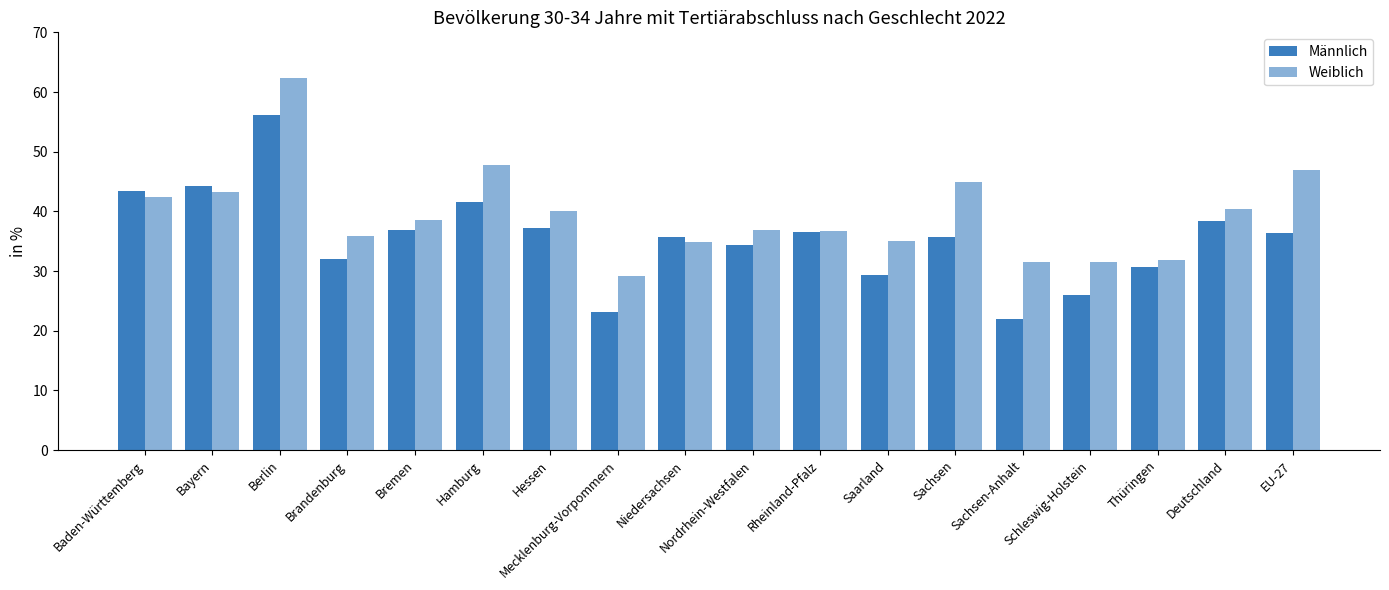

Which category has the highest value in the Weiblich series?

Berlin